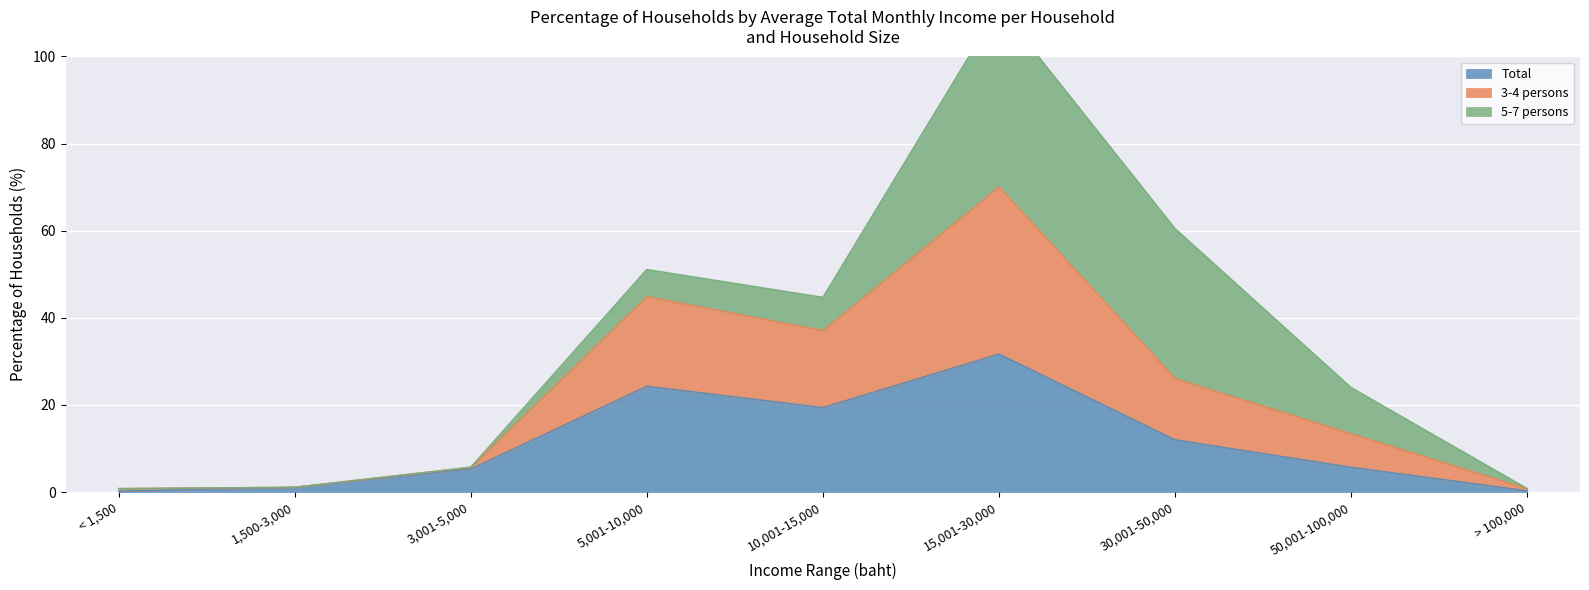

Which has a higher value, > 100,000 or 50,001-100,000?

50,001-100,000